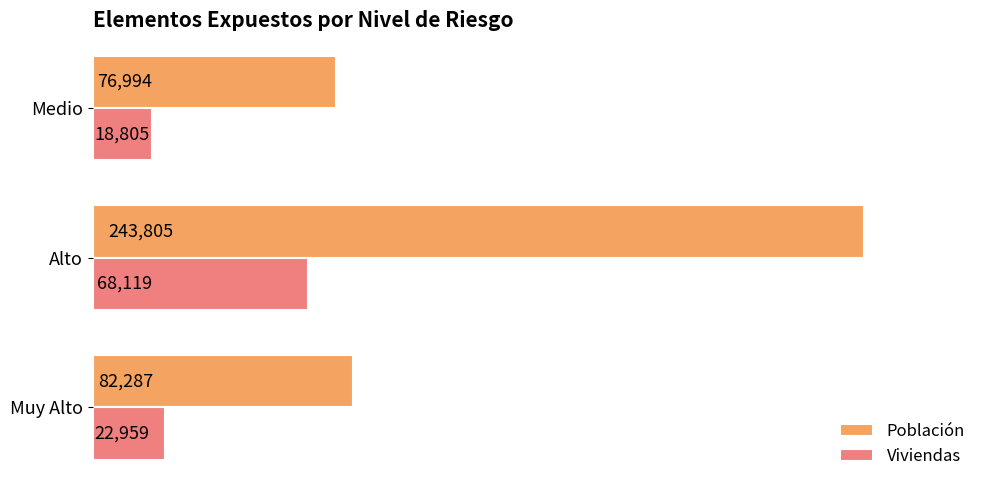

List the series in order of their peak value, highest first.

Población, Viviendas